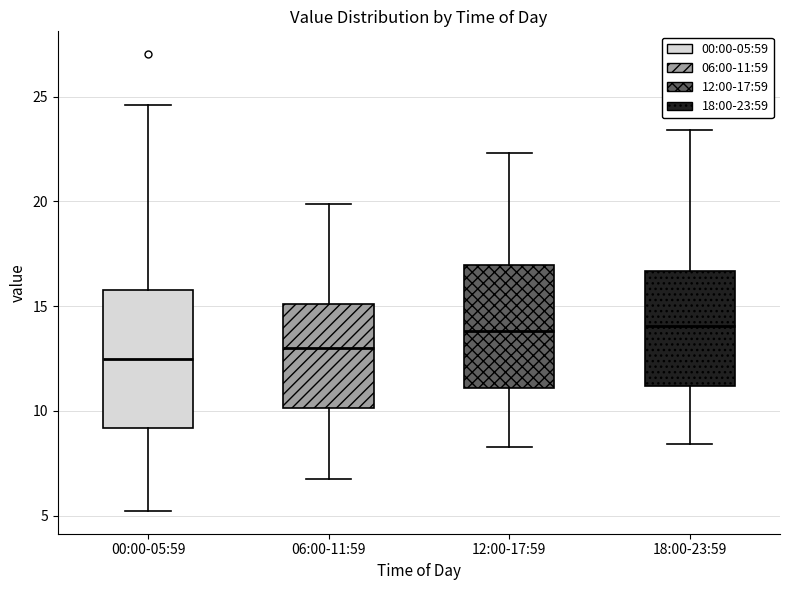

Which box is the tallest, from its lower edge to its upper edge?

00:00-05:59